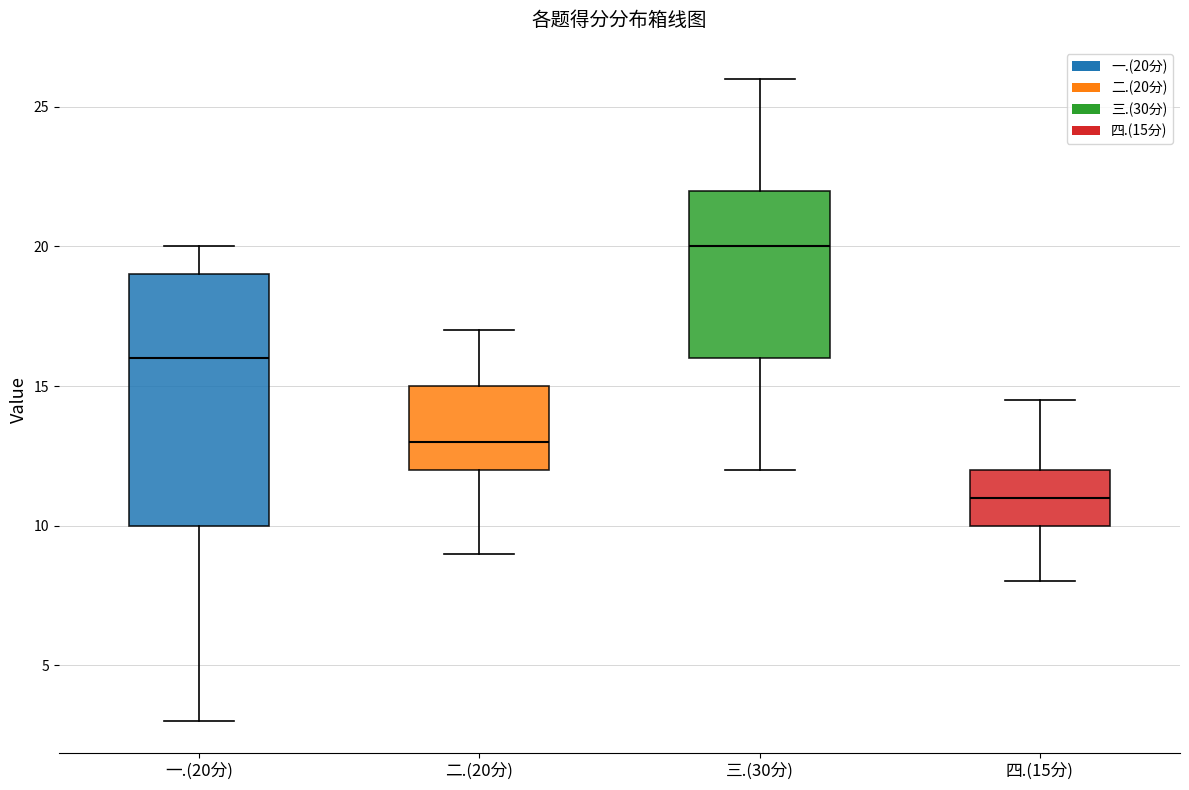

Where does the upper whisker of the box for 三.(30分) end on the y-axis? The values are not printed on the chart, so give them approximately, as read against the axis.

26.0